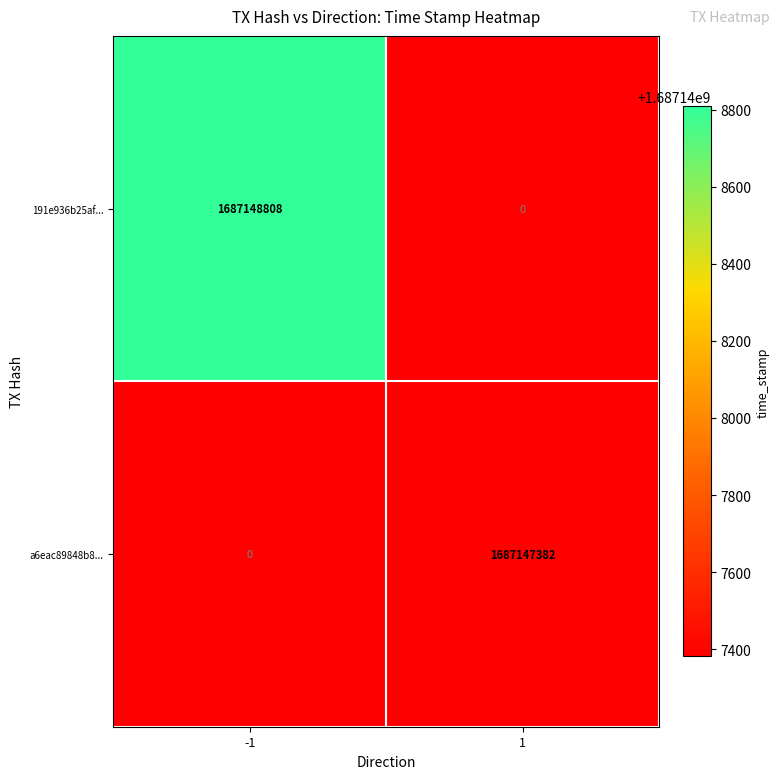

At which category is the sum across all series the highest?

-1